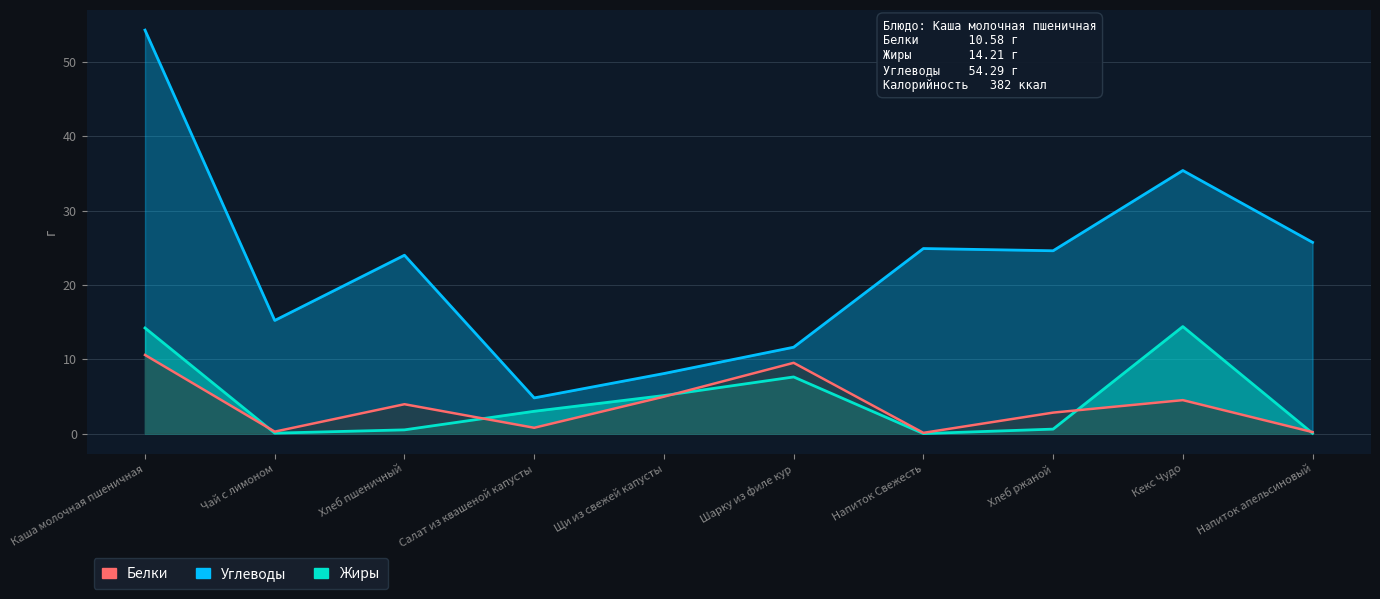

Rank the categories by Белки value from highest to lowest.

Каша молочная пшеничная, Шарку из филе кур, Щи из свежей капусты, Кекс Чудо, Хлеб пшеничный, Хлеб ржаной, Салат из квашеной капусты, Чай с лимоном, Напиток апельсиновый, Напиток Свежесть